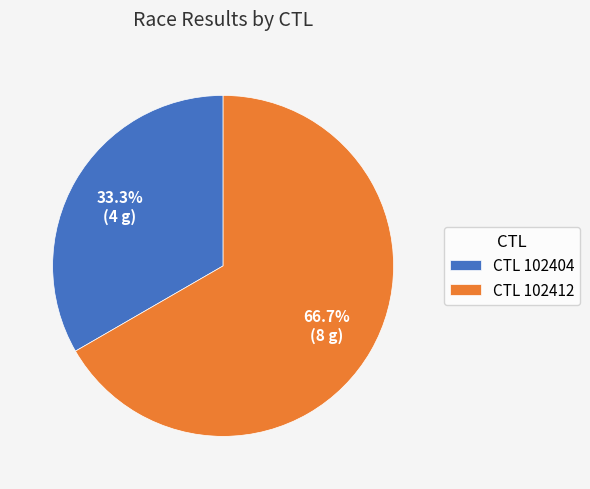

Which slice is the largest?

CTL 102412